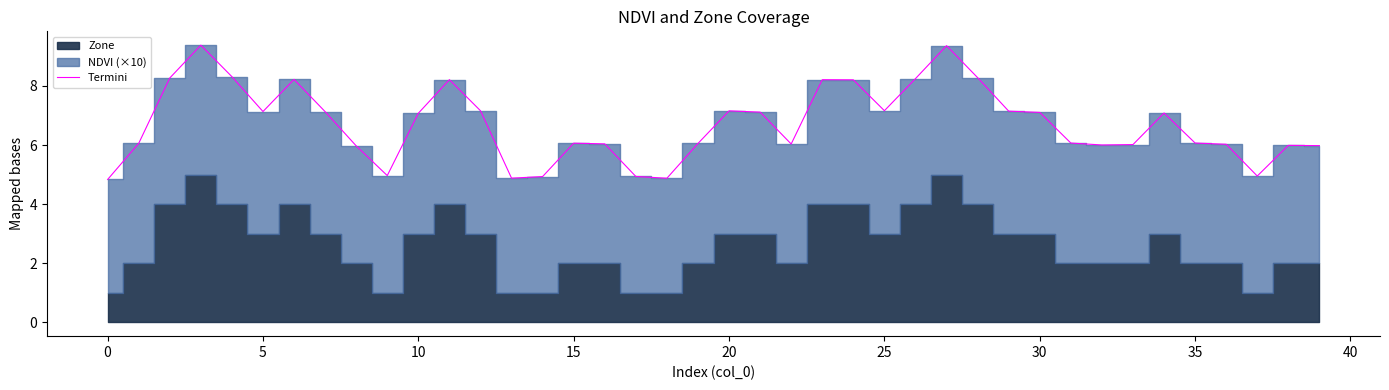

What is the greatest value displayed?

9.4